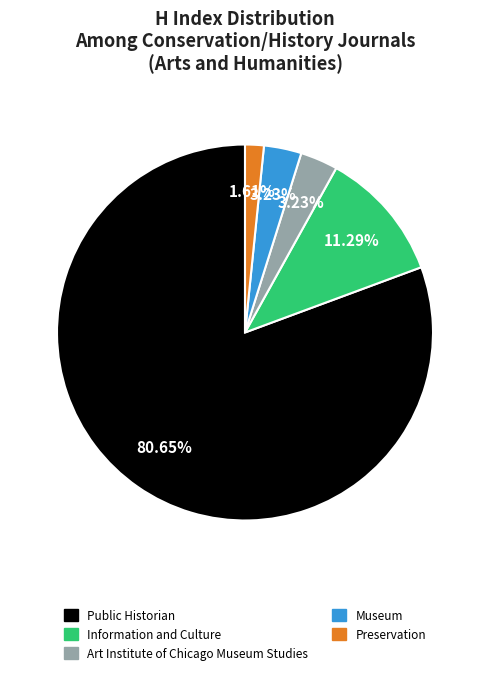

How many slices are in this pie chart?

5